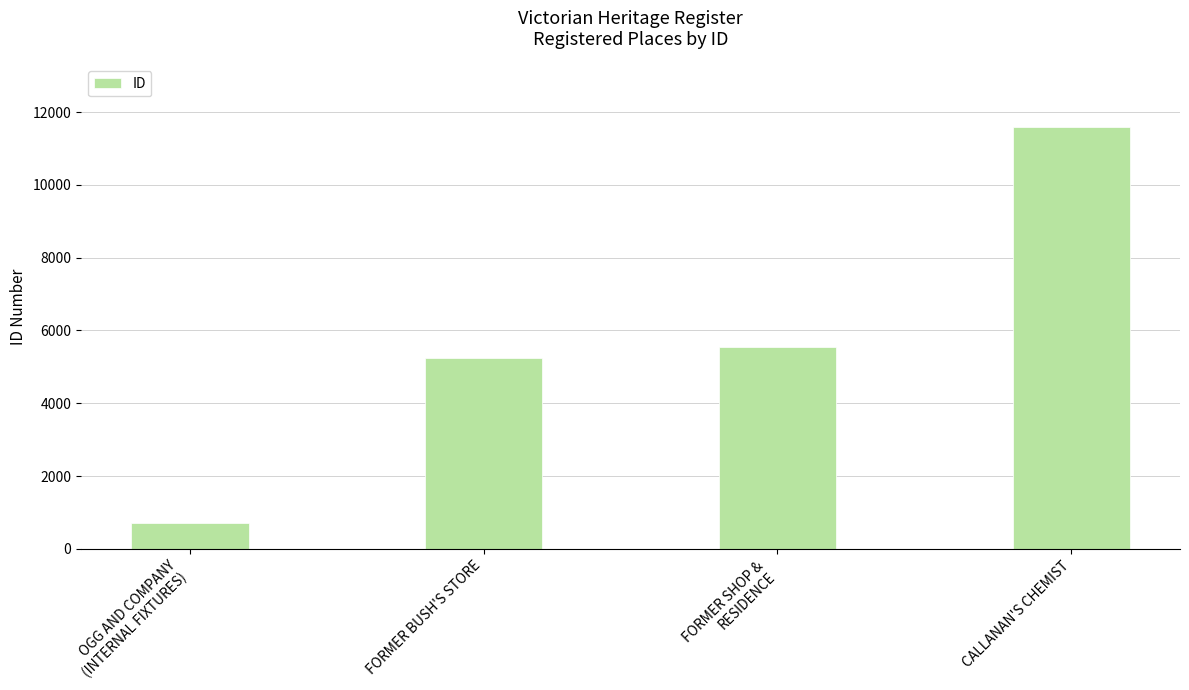

Which category has the highest value across all series?

CALLANAN'S CHEMIST